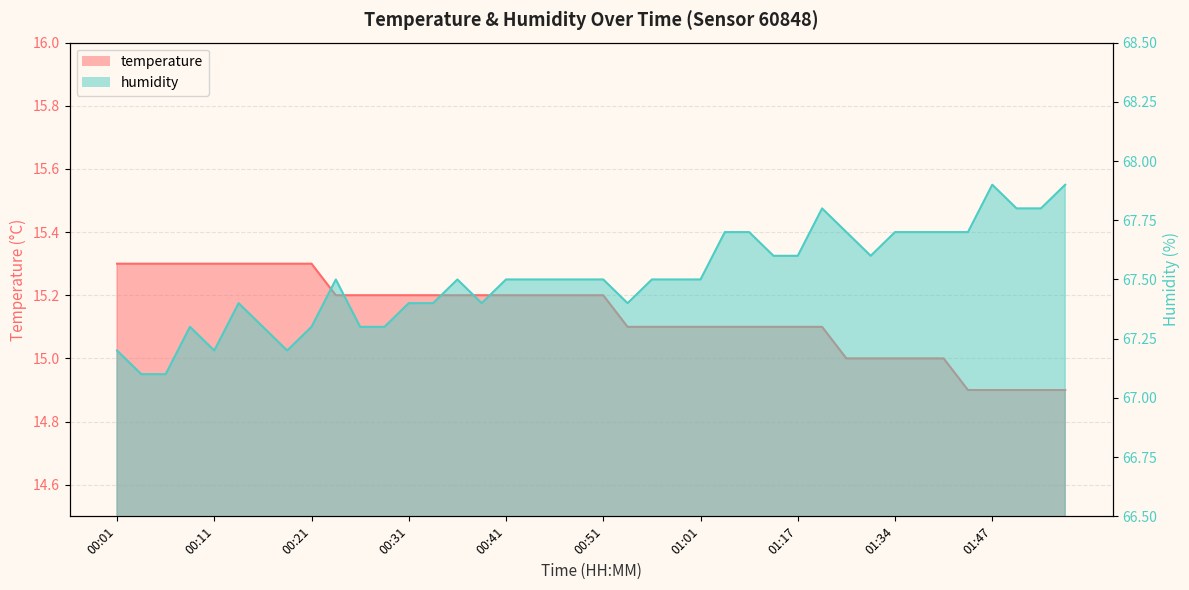

What is the sum of the temperature values at 01:04 and 00:14?

30.4